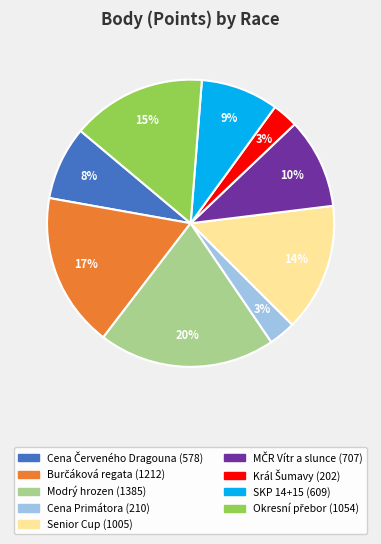

How many segments does this pie chart have?

9